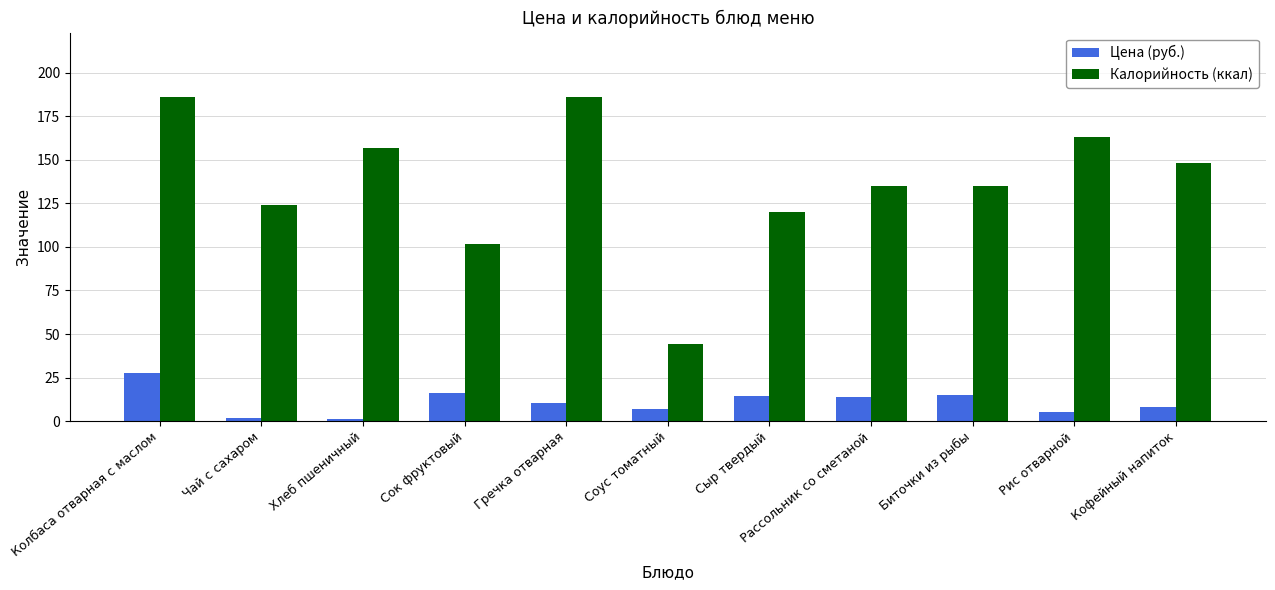

What is the total value across all series at Чай с сахаром?

125.9